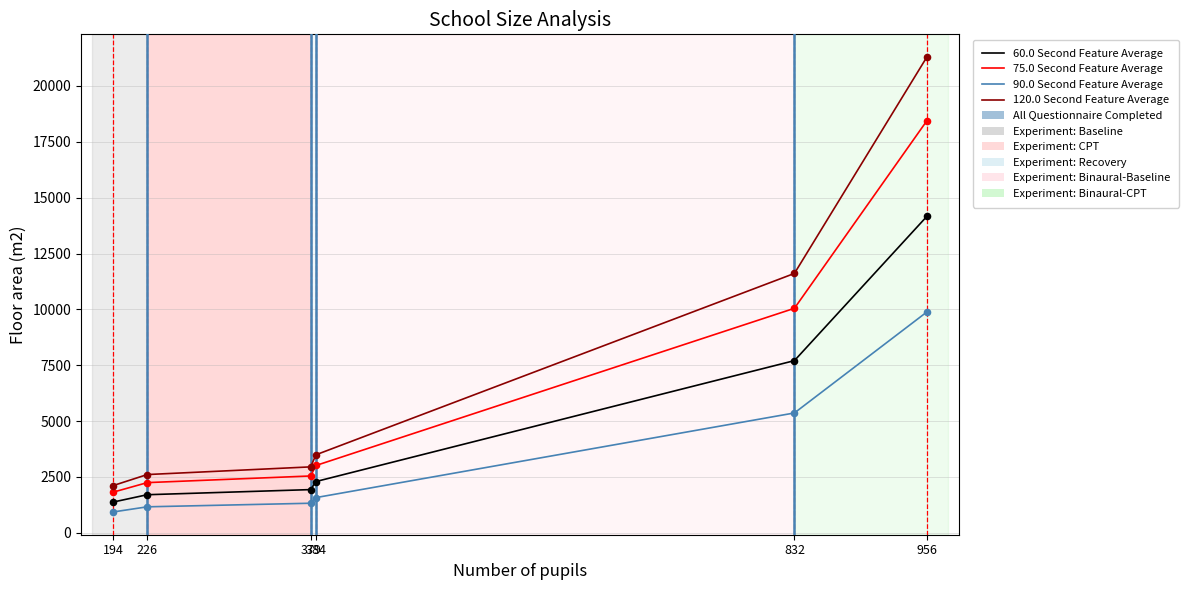

Which series has the largest range (max minus min)?

120.0 Second Feature Average